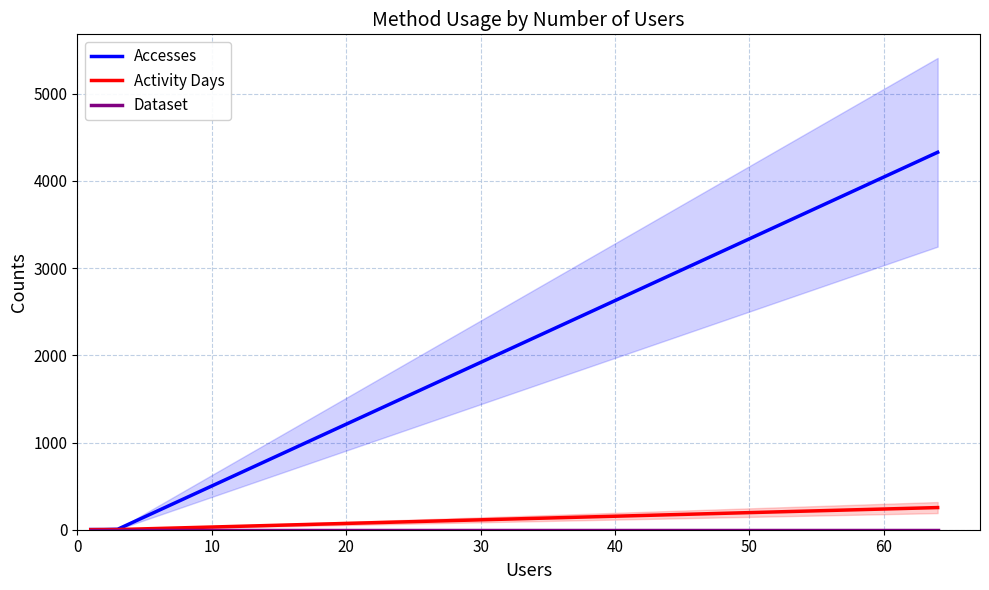

What is the difference between the highest and lowest values at 0?

1